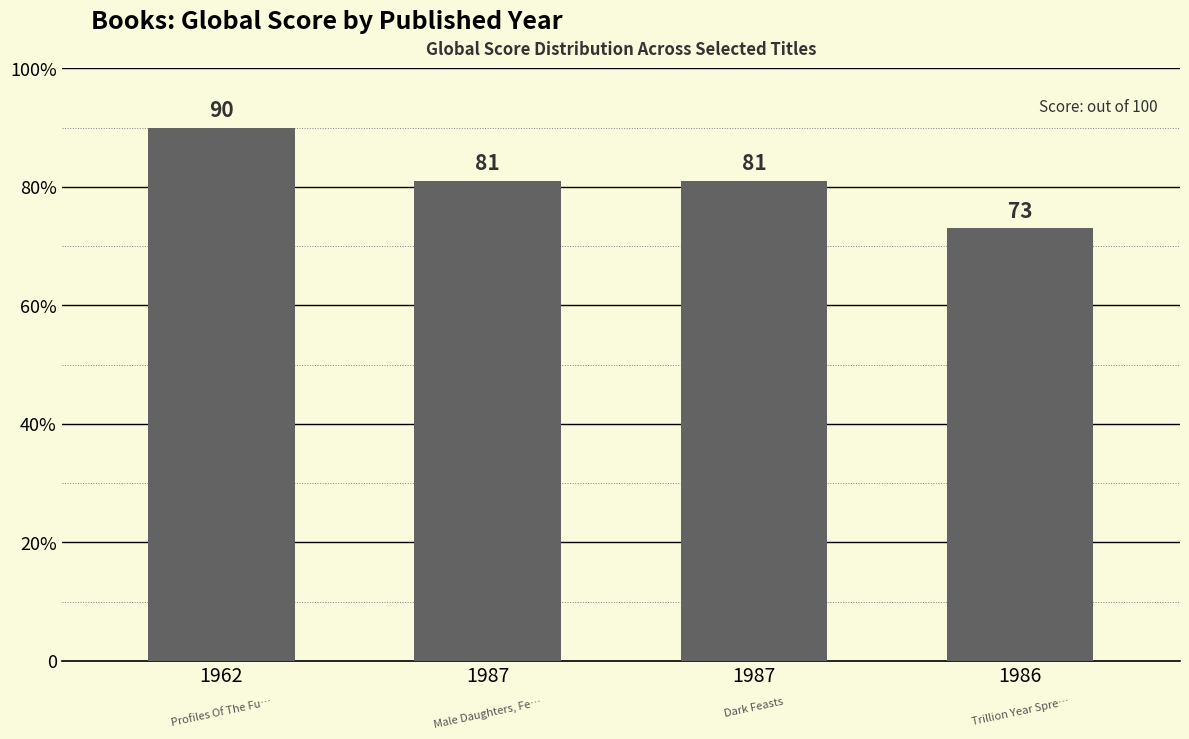

Are the bars horizontal?

No